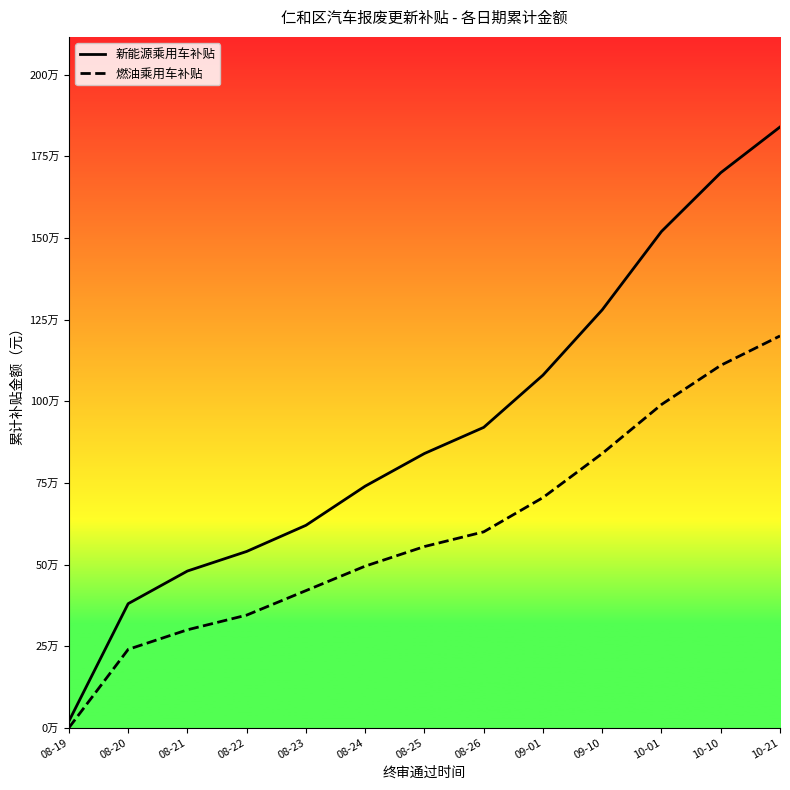

What value does the 新能源乘用车补贴 series have at 08-20, to the nearest 10?

380000